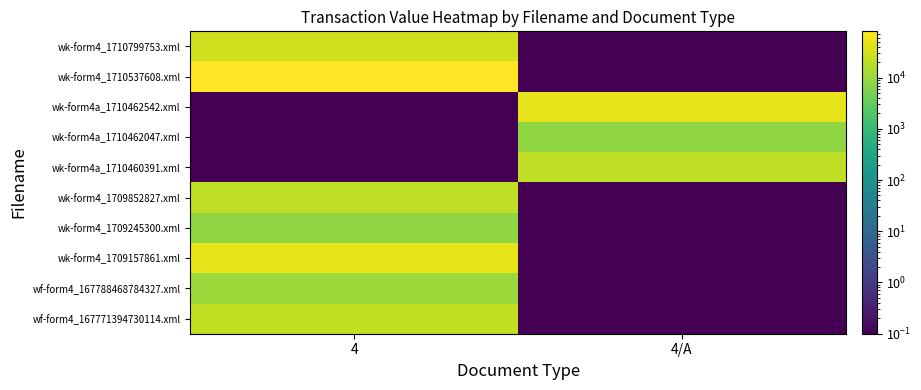

Reading right to left, transcribe all the data shown in this chart.

wk-form4_1710799753.xml: 4/A=0.0	4=29240.0
wk-form4_1710537608.xml: 4/A=0.0	4=79880.0
wk-form4a_1710462542.xml: 4/A=47982.0	4=0.0
wk-form4a_1710462047.xml: 4/A=8350.0	4=0.0
wk-form4a_1710460391.xml: 4/A=21718.0	4=0.0
wk-form4_1709852827.xml: 4/A=0.0	4=21718.0
wk-form4_1709245300.xml: 4/A=0.0	4=8350.0
wk-form4_1709157861.xml: 4/A=0.0	4=48711.0
wf-form4_167788468784327.xml: 4/A=0.0	4=11065.0
wf-form4_167771394730114.xml: 4/A=0.0	4=22603.0